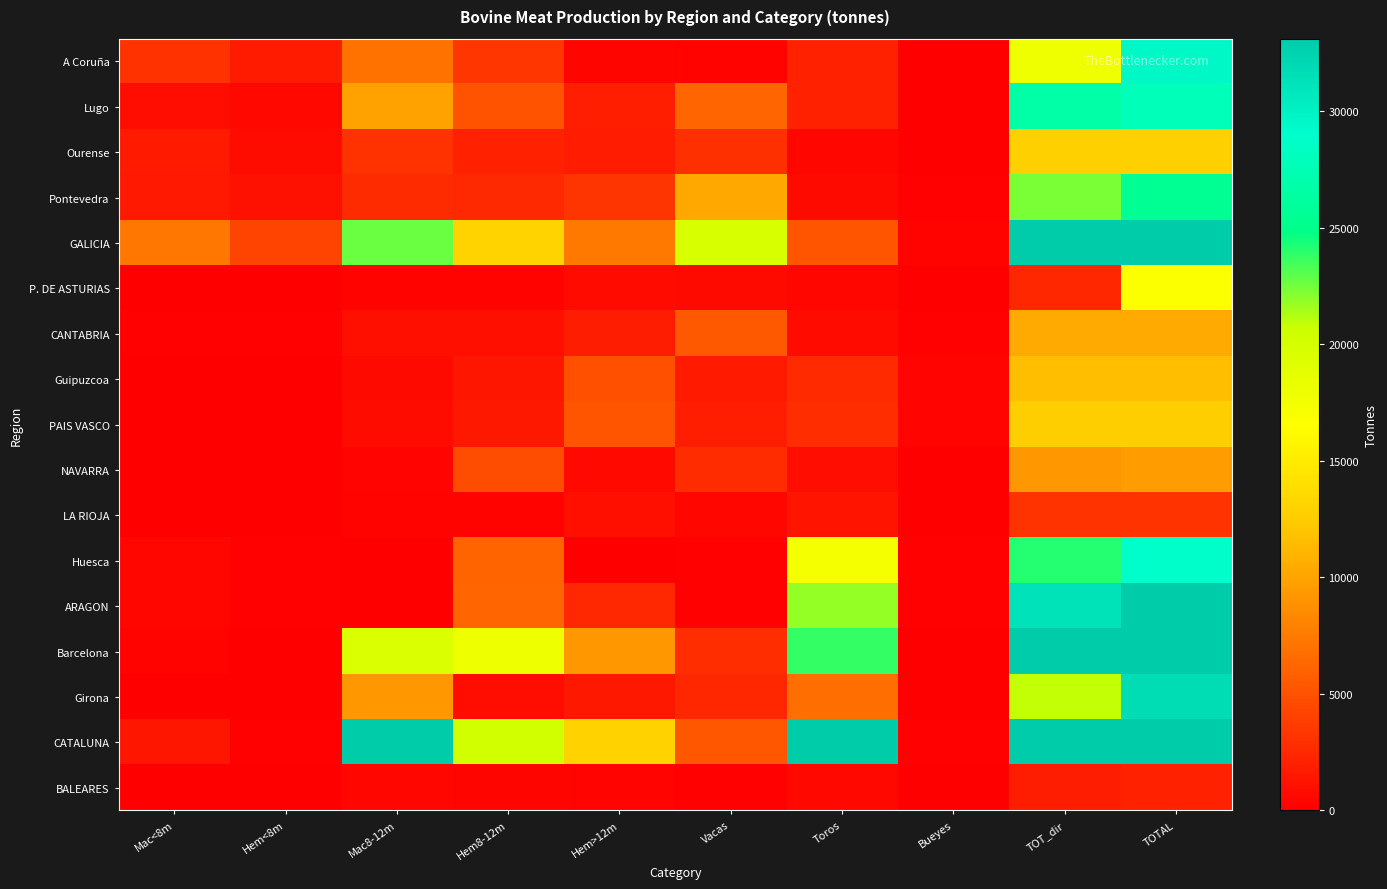

Rank the series by their maximum value, from lowest to highest.

BALEARES, LA RIOJA, NAVARRA, CANTABRIA, Guipuzcoa, PAIS VASCO, Ourense, P. DE ASTURIAS, Pontevedra, Lugo, Huesca, A Coruña, Girona, ARAGON, Barcelona, GALICIA, CATALUNA